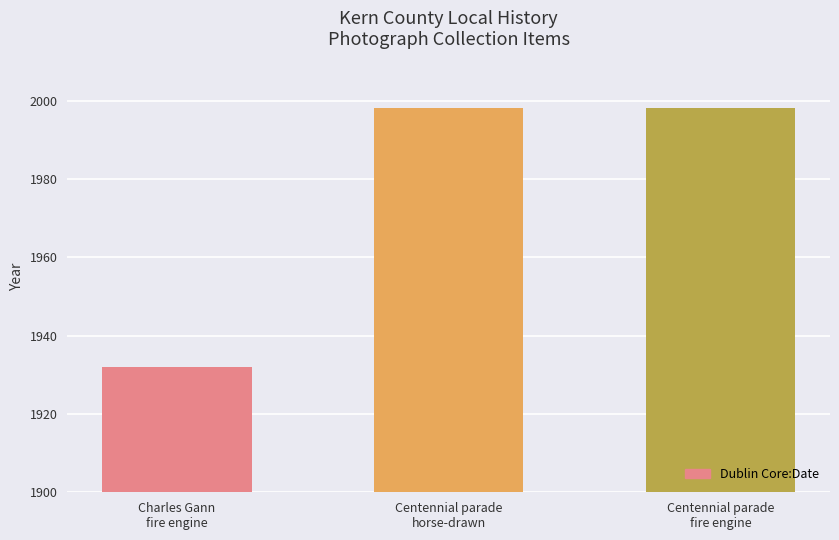

At which category does the chart reach its minimum across all series?

Charles Gann
fire engine